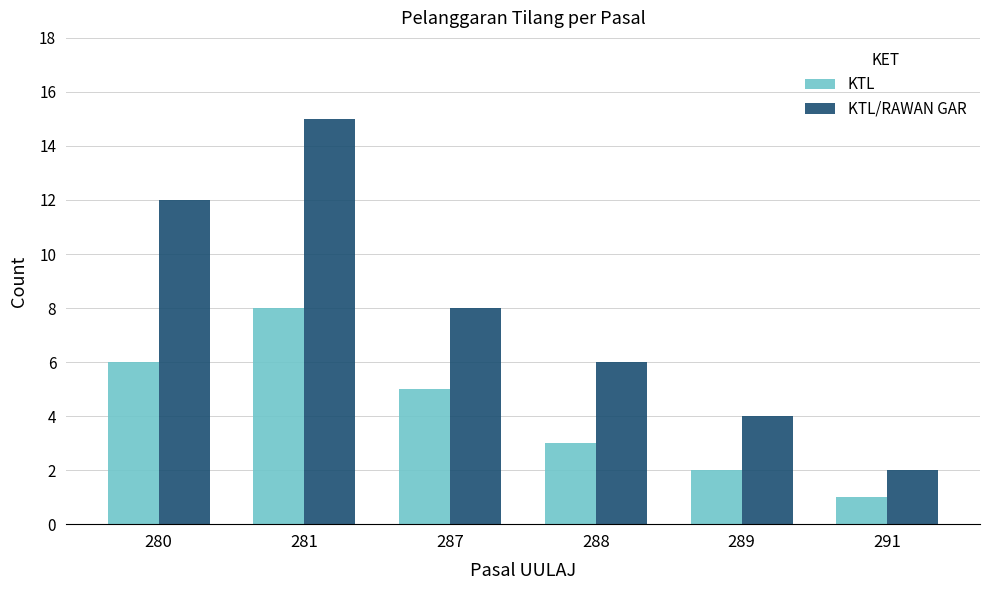

List the series in order of their peak value, highest first.

KTL/RAWAN GAR, KTL